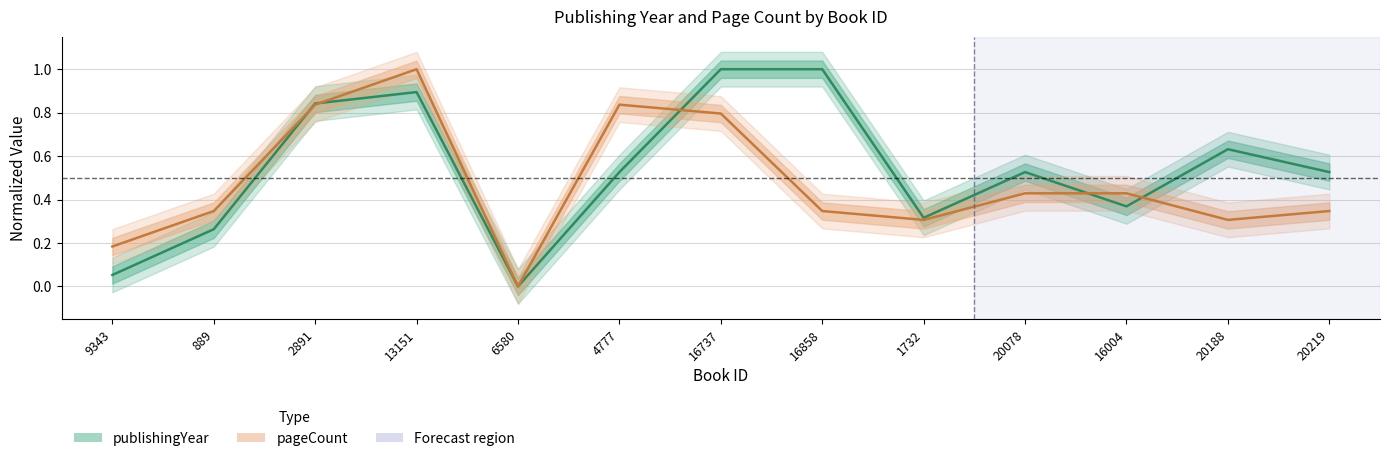

True or false: publishingYear and pageCount intersect in this chart.

True